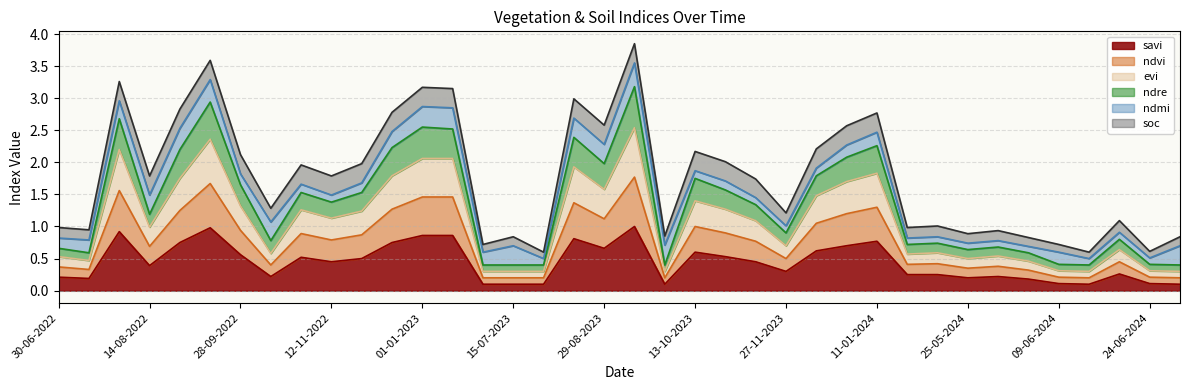

In evi, how many points are lower than both neighbors (excluding endpoints)?

10